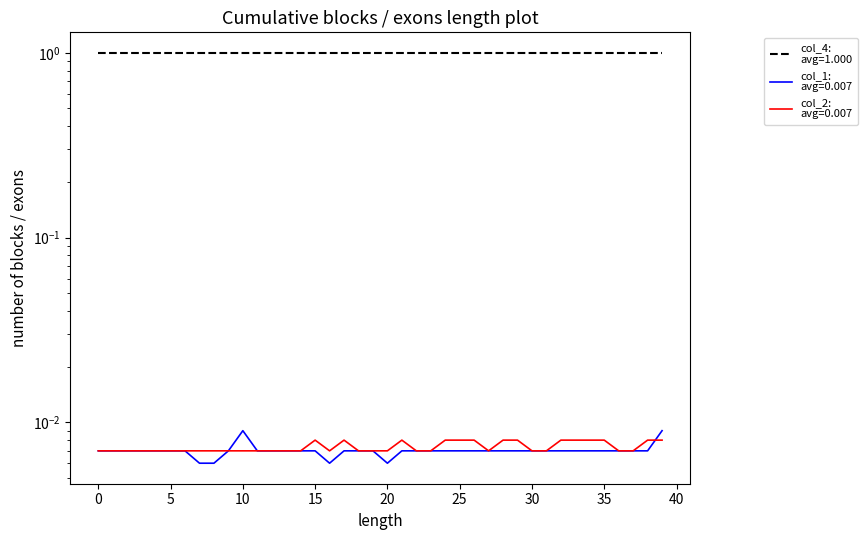

In col_1, how many points are lower than both neighbors (excluding endpoints)?

2